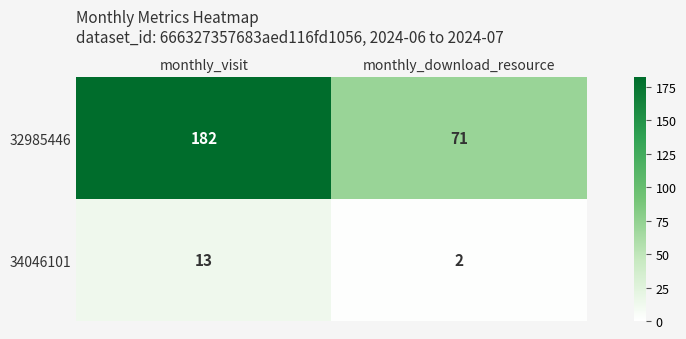

What is the sum of the 32985446 values at monthly_visit and monthly_download_resource?

253